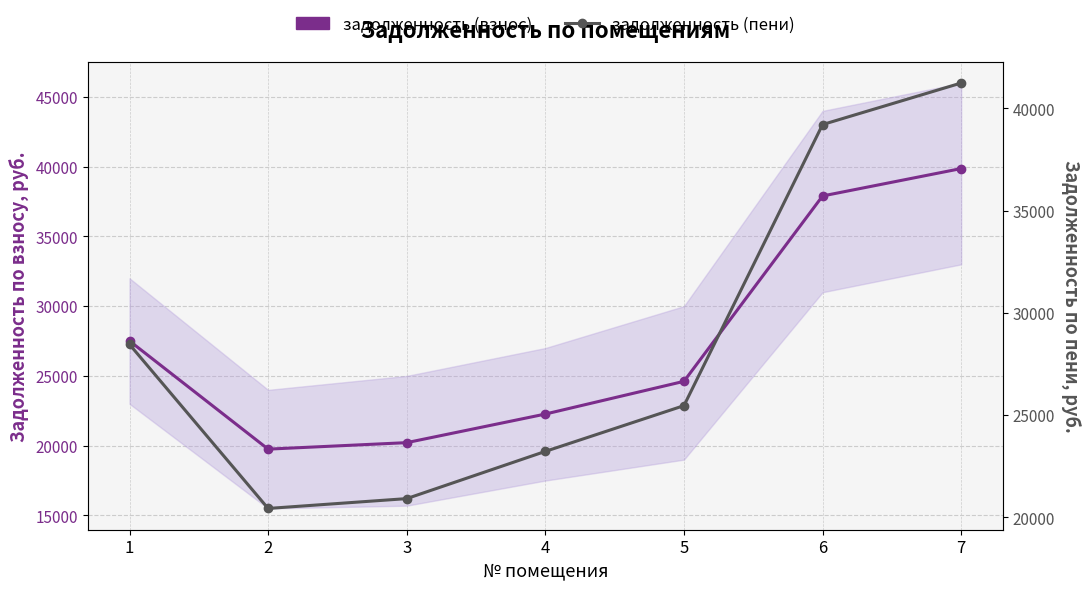

At which category does the chart reach its peak across all series?

7